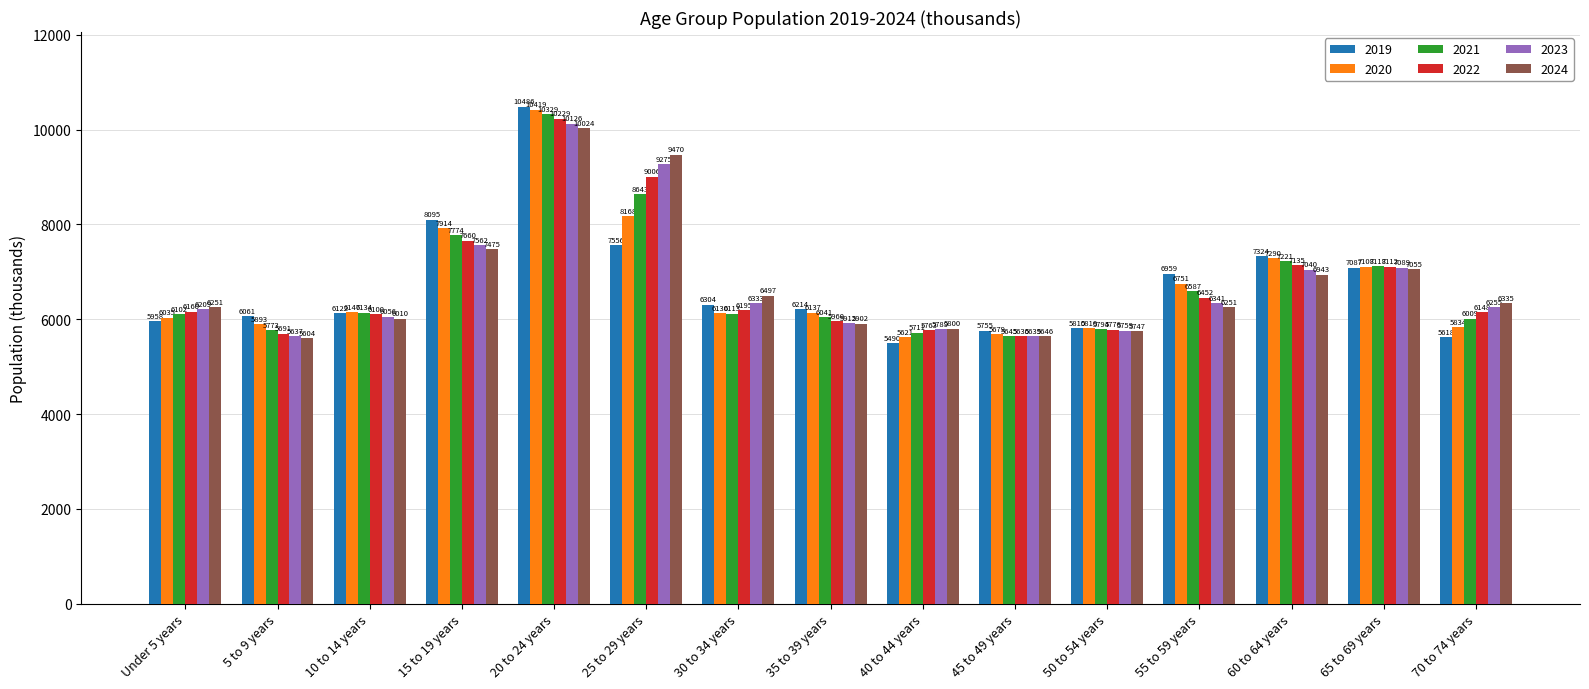

At 40 to 44 years, list the series in order from smallest to largest.

2019, 2020, 2021, 2022, 2023, 2024